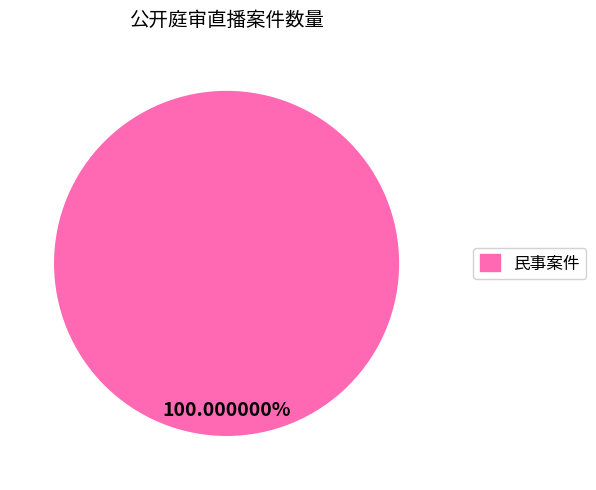

Is there a majority slice in this chart?

Yes